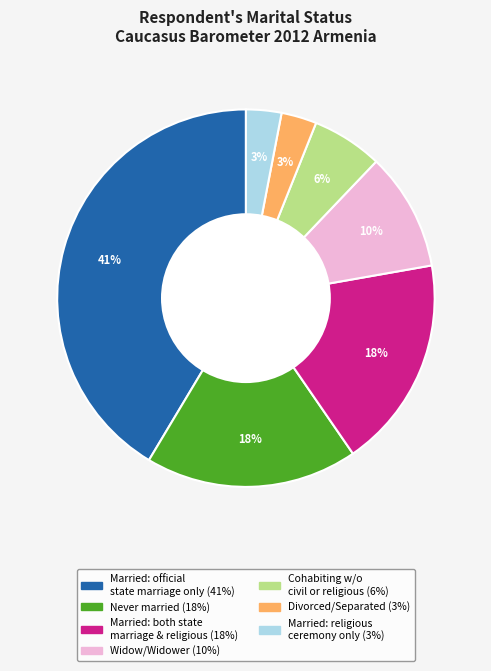

To the nearest percent, what is the difference between the largest and smallest slice percentages?

38%